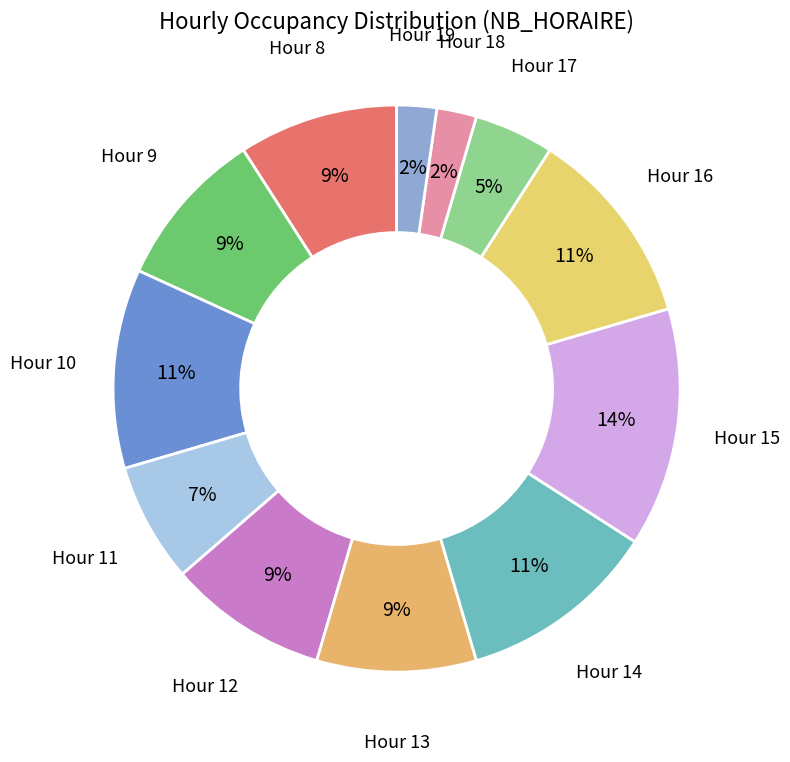

What is the largest slice in the pie chart?

Hour 15